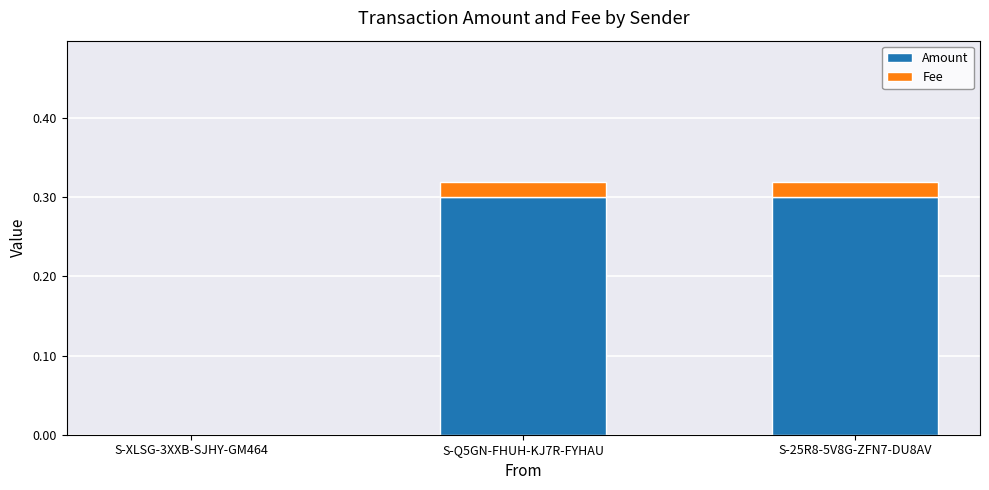

How many data points does each series have?

3